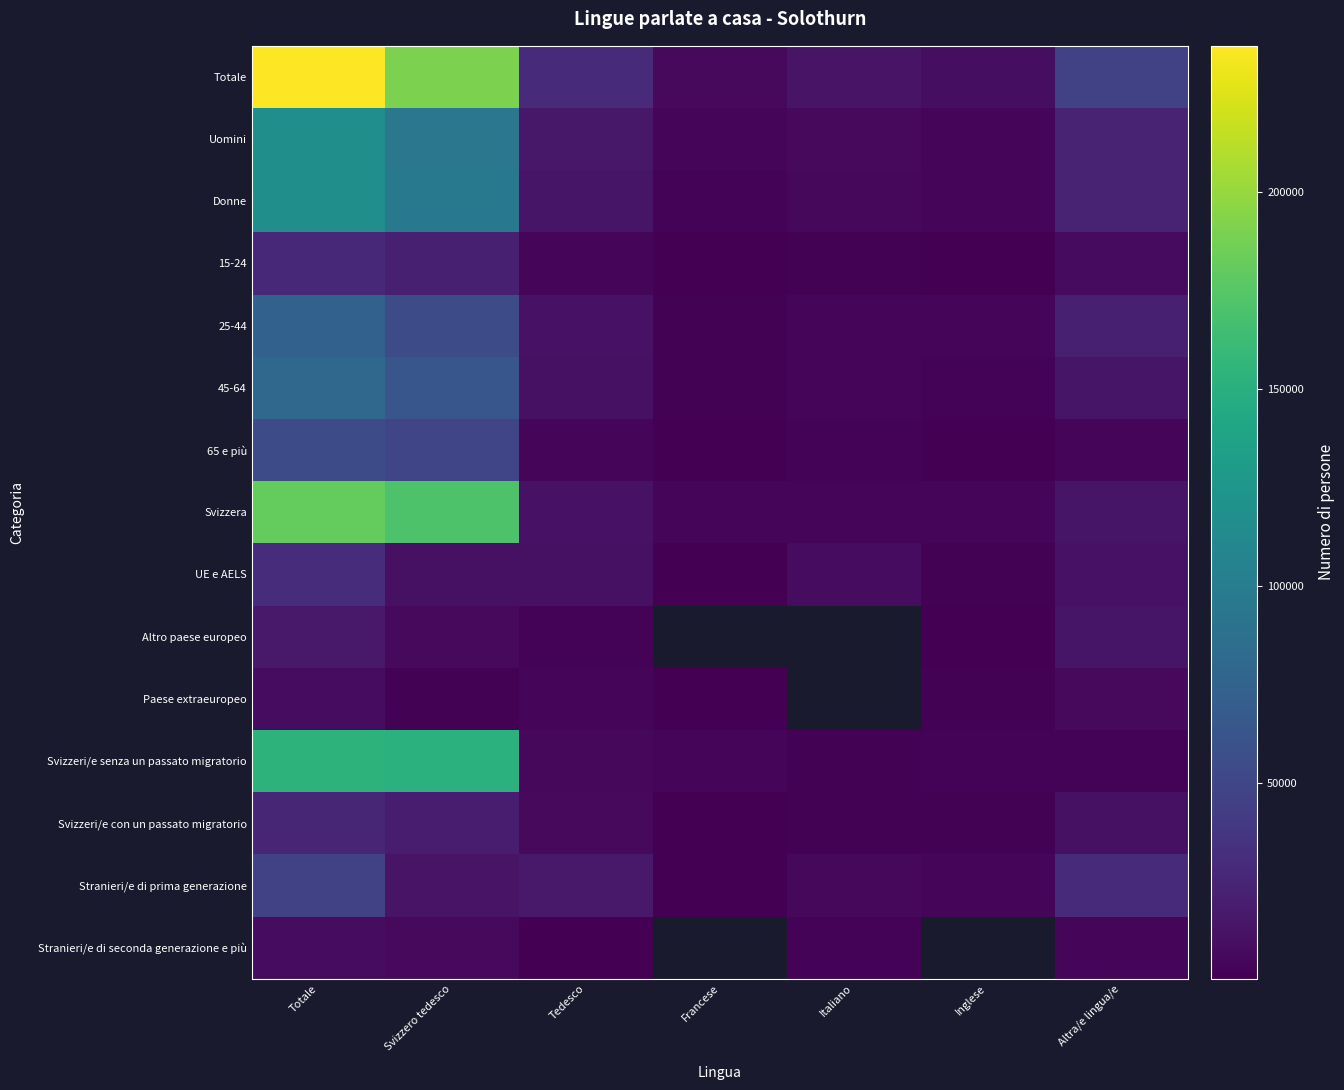

At which label does 15-24 first exceed 3587?

Totale